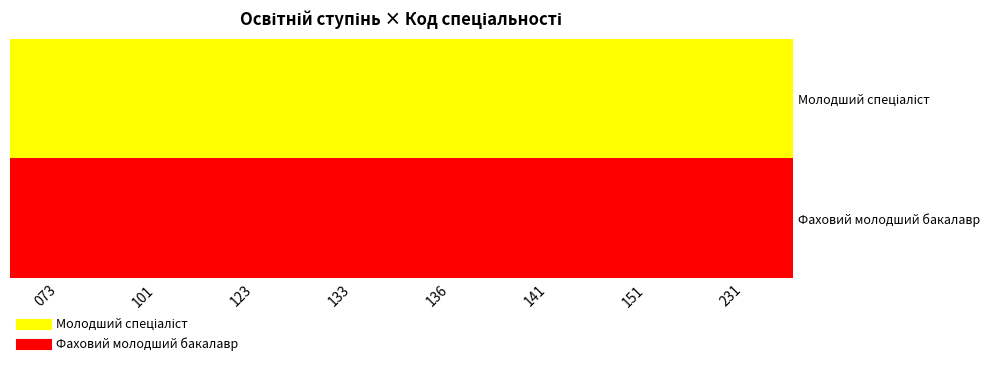

What is the total value across all series at 231?

1